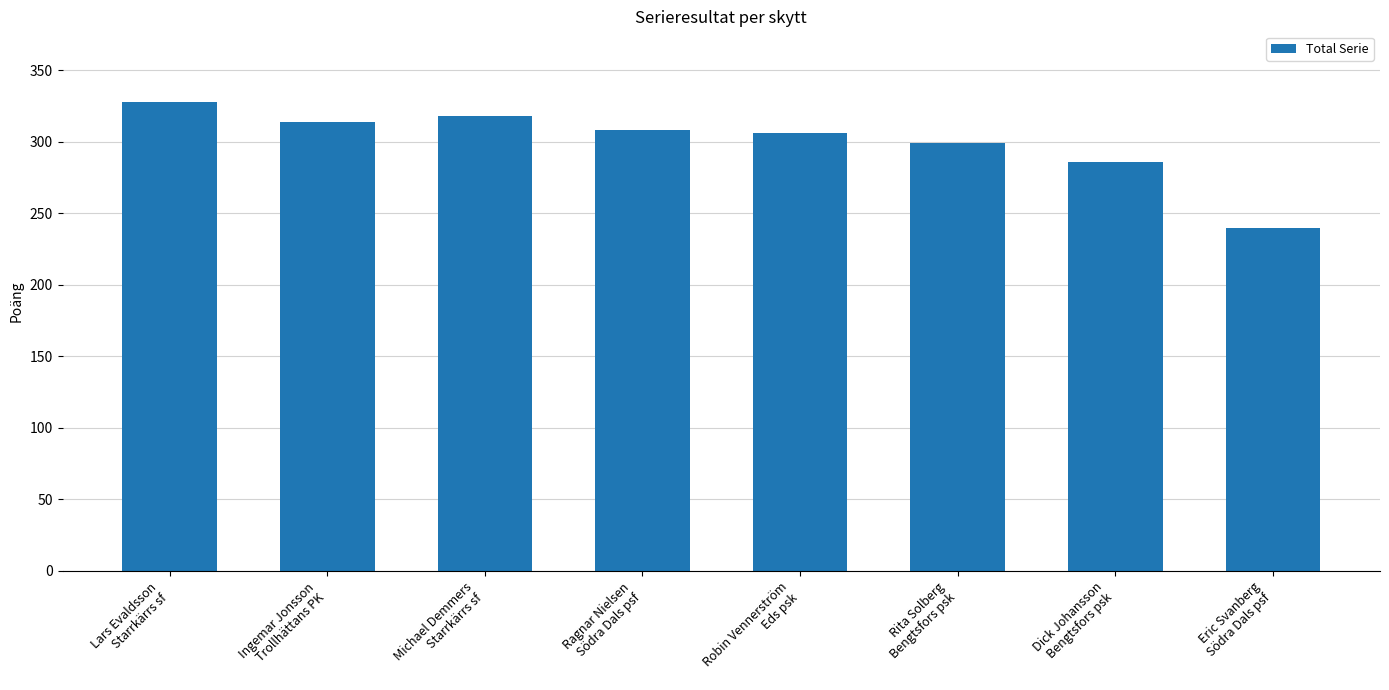

What is the sum of the values at Lars Evaldsson
Starrkärrs sf and Ragnar Nielsen
Södra Dals psf?

636